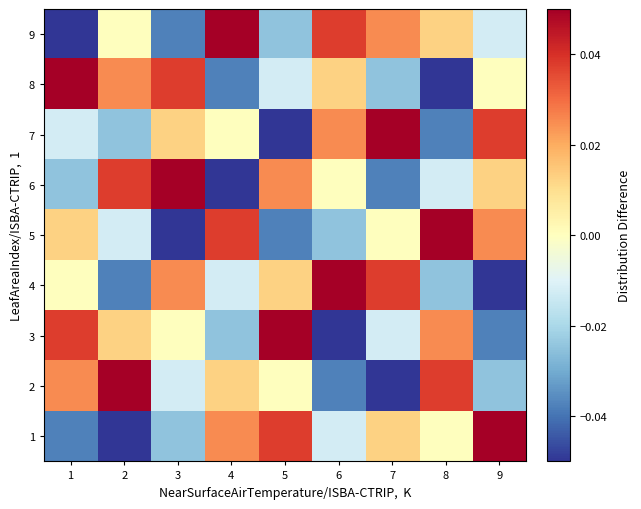

What is the minimum value shown in the chart?

-0.1